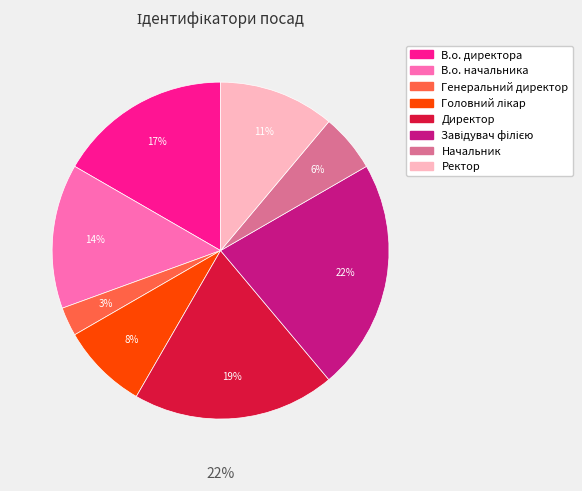

To the nearest percent, what is the average slice percentage?

12%